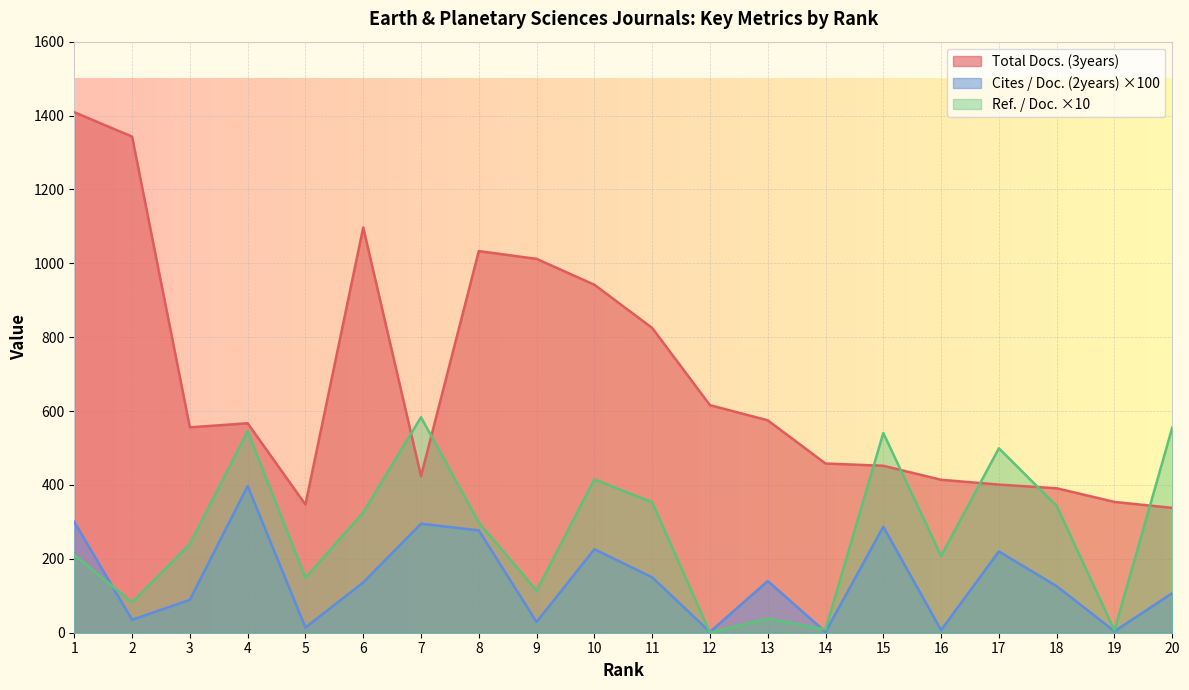

Which series changed the most between 13 and 15?

Ref. / Doc. ×10